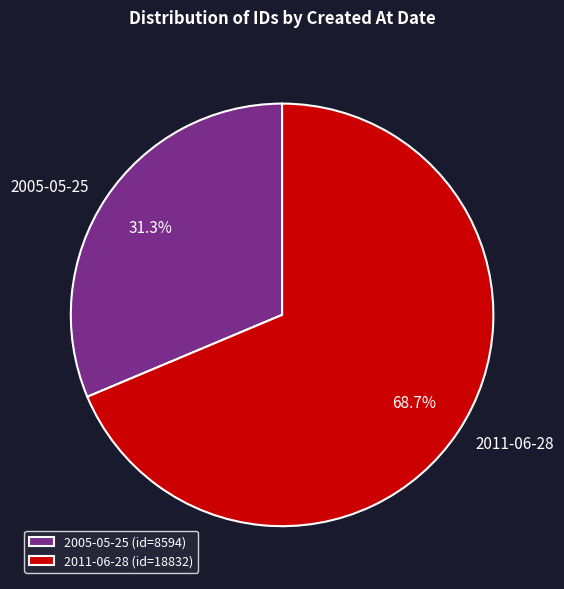

Approximately how many times larger is the value at 2005-05-25 compared to 2011-06-28?

0.5